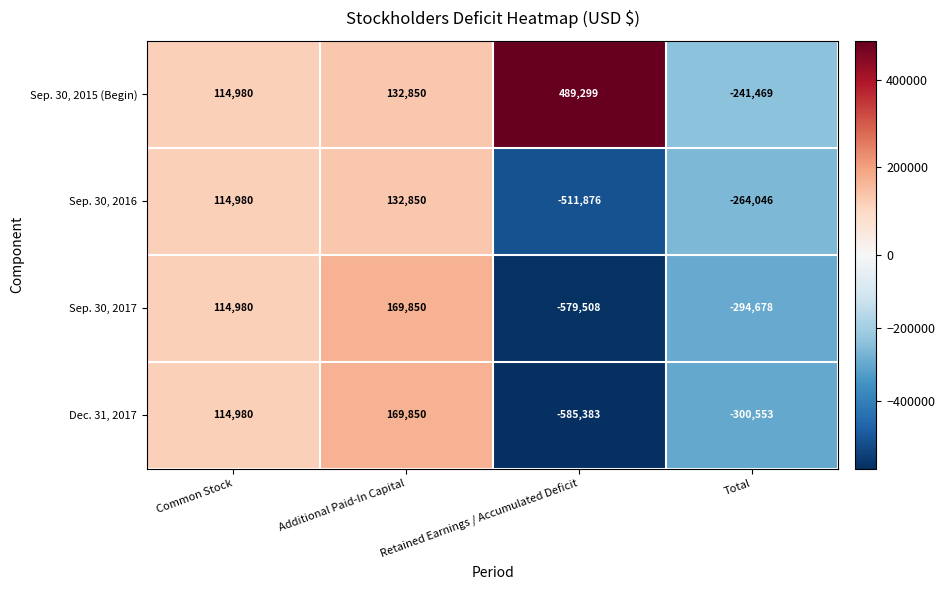

True or false: Dec. 31, 2017 has a value of 173822 at Common Stock.

False